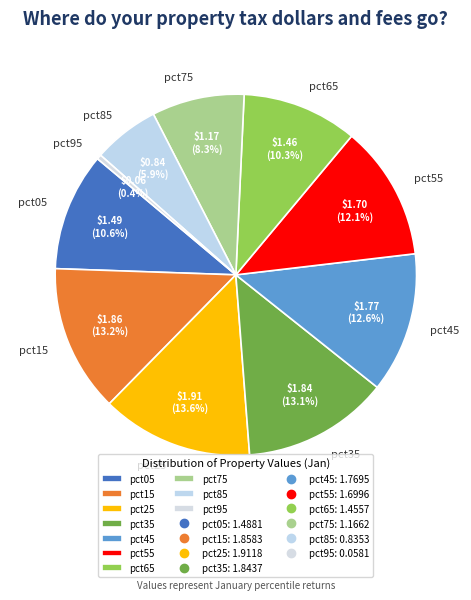

How many slices are in this pie chart?

10